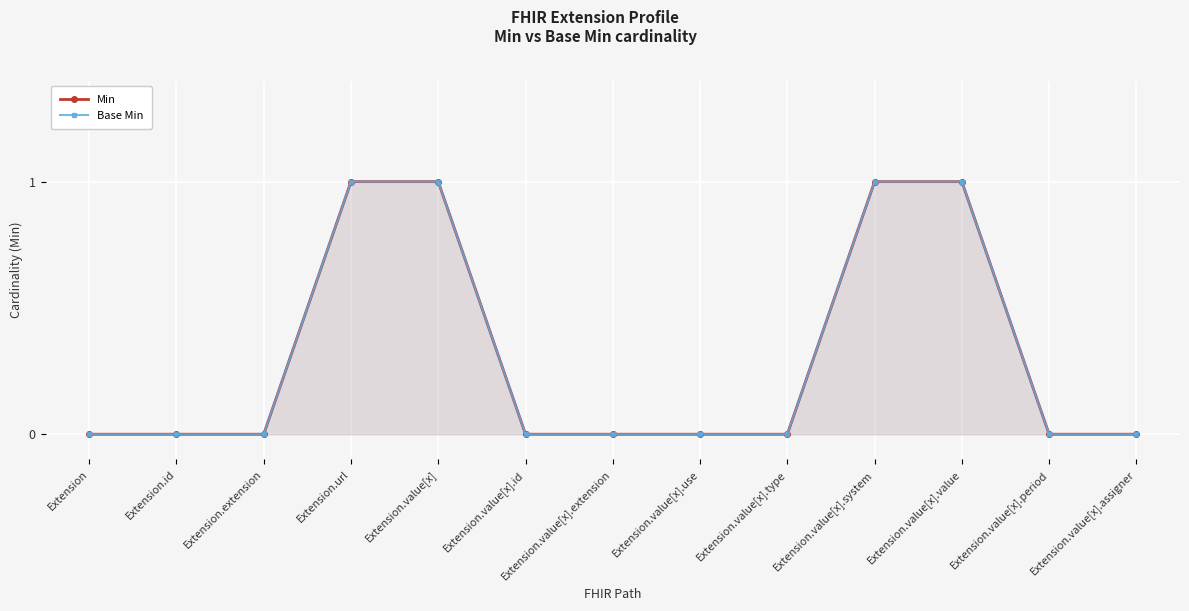

The Min series shows 0 at Extension. True or false?

False